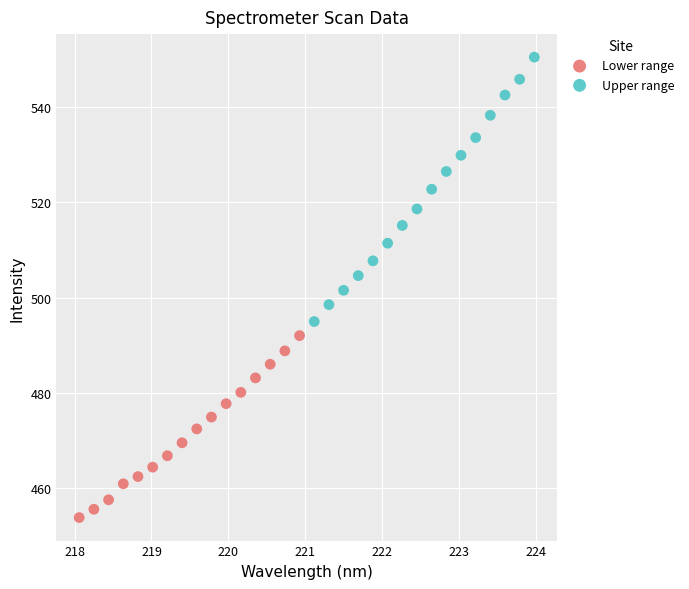

Which series contains the highest Y value?

Upper range